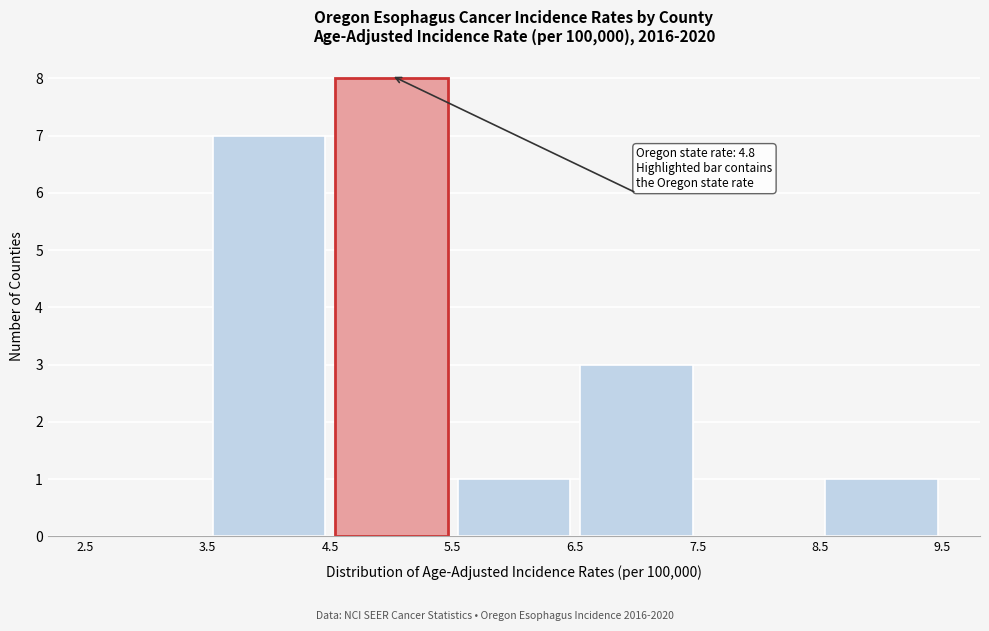

Which range on the x-axis has the tallest bar?

4.5 to 5.5